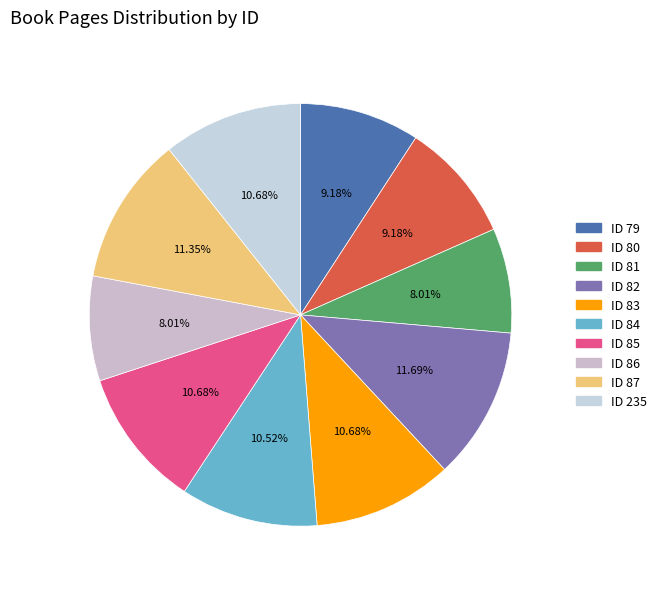

How many segments does this pie chart have?

10